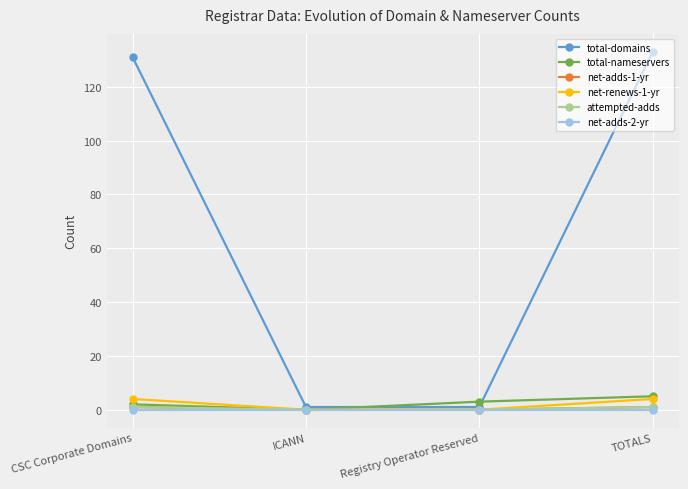

List the series in order of their peak value, lowest first.

net-adds-2-yr, net-adds-1-yr, attempted-adds, net-renews-1-yr, total-nameservers, total-domains